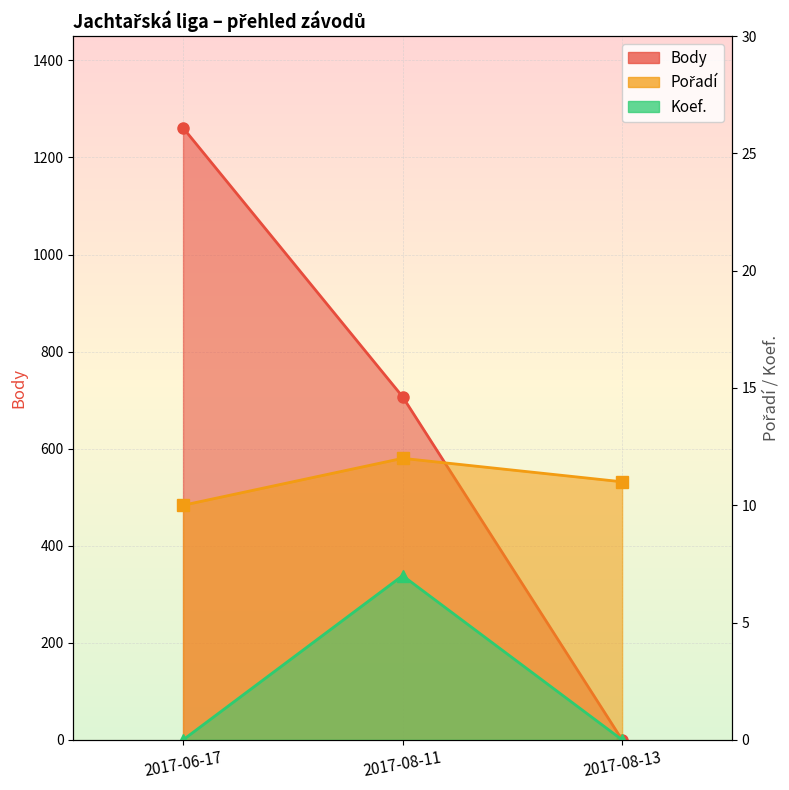

At how many categories does at least one series exceed 693?

2